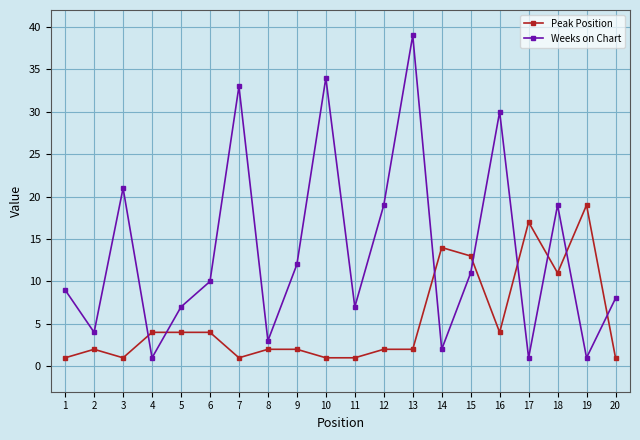

Which series changed the most between 9 and 12?

Weeks on Chart